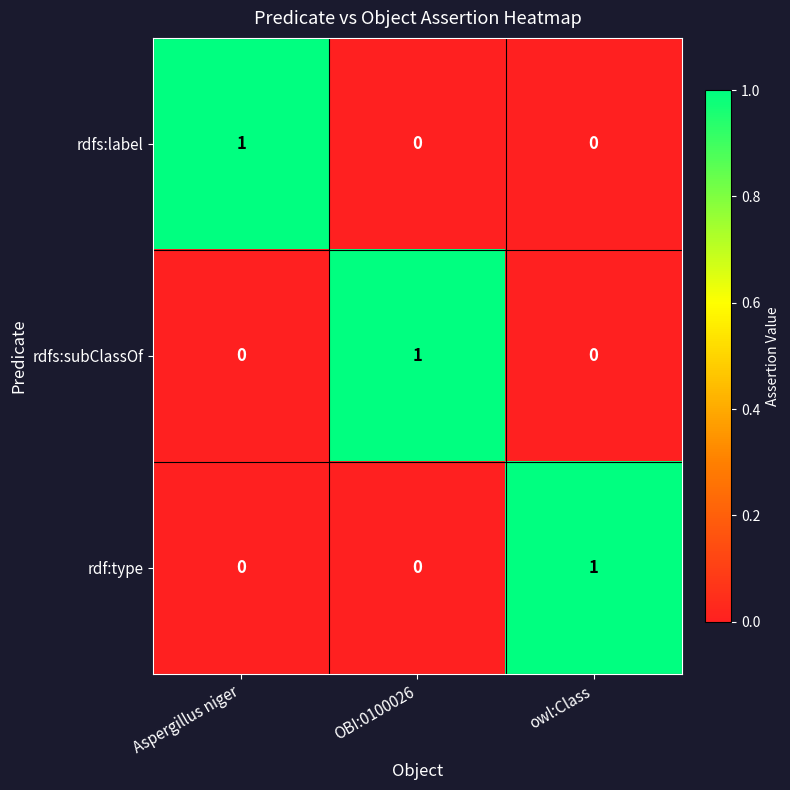

At how many categories does at least one series exceed 0?

3